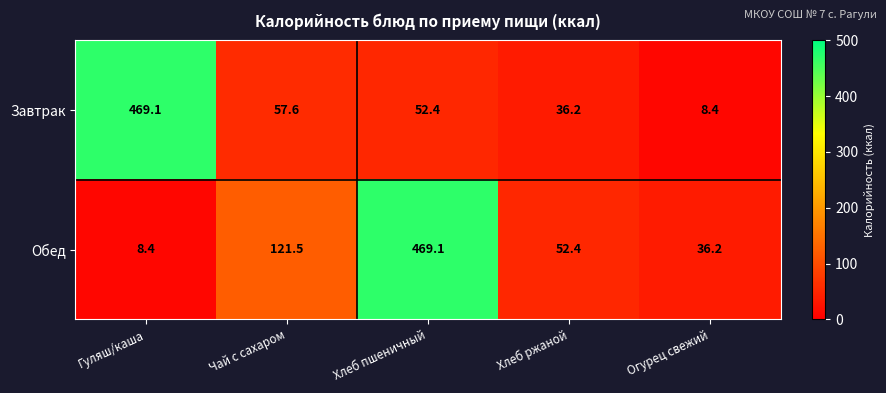

How many data points does each series have?

5